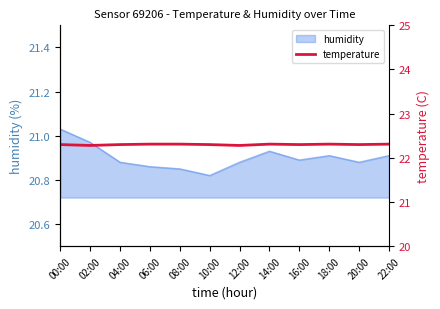

Which category has the highest value in the humidity series?

00:00